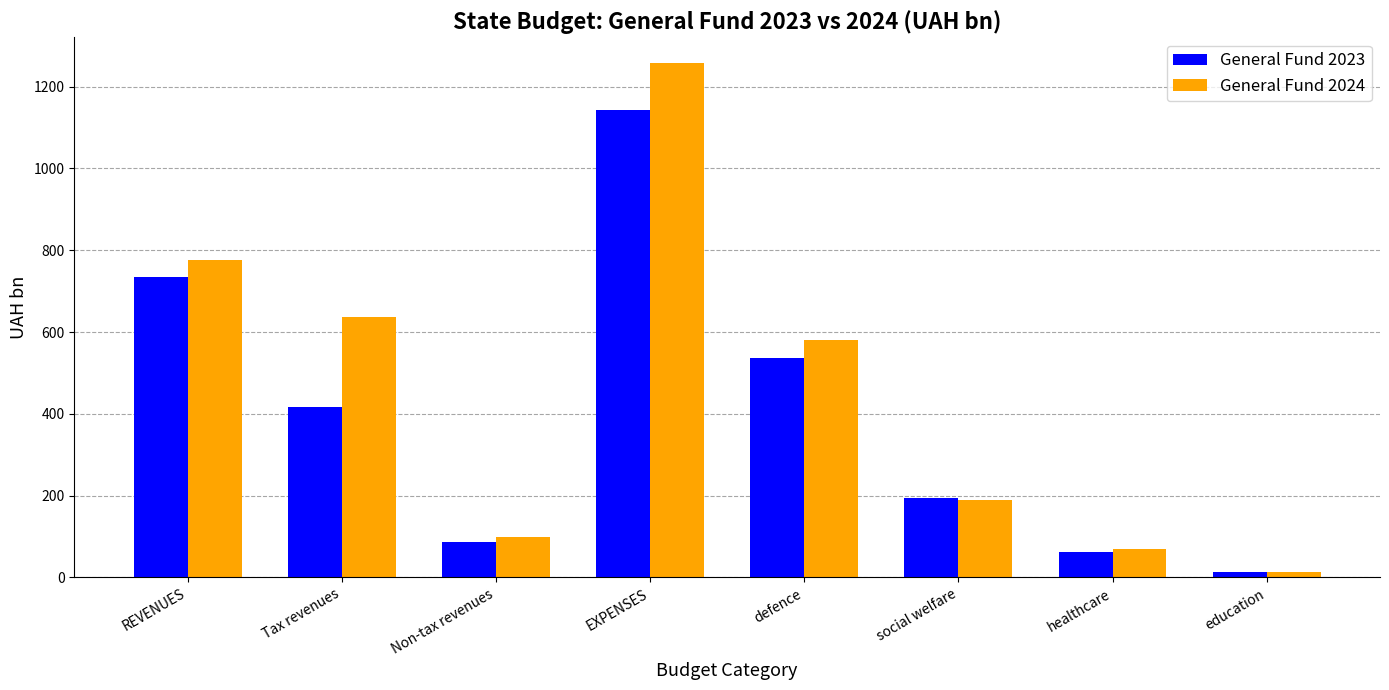

The value of General Fund 2024 at Non-tax revenues is 20.7. True or false?

False